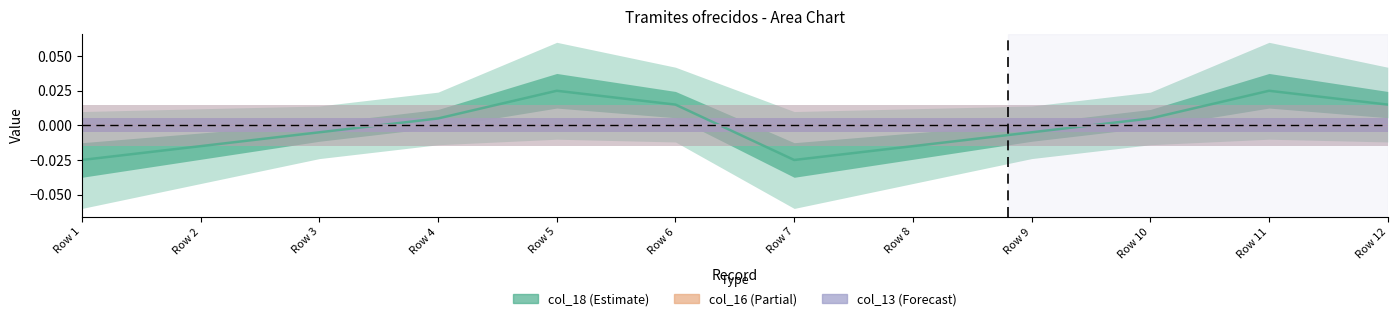

Does the chart have visible grid lines?

No